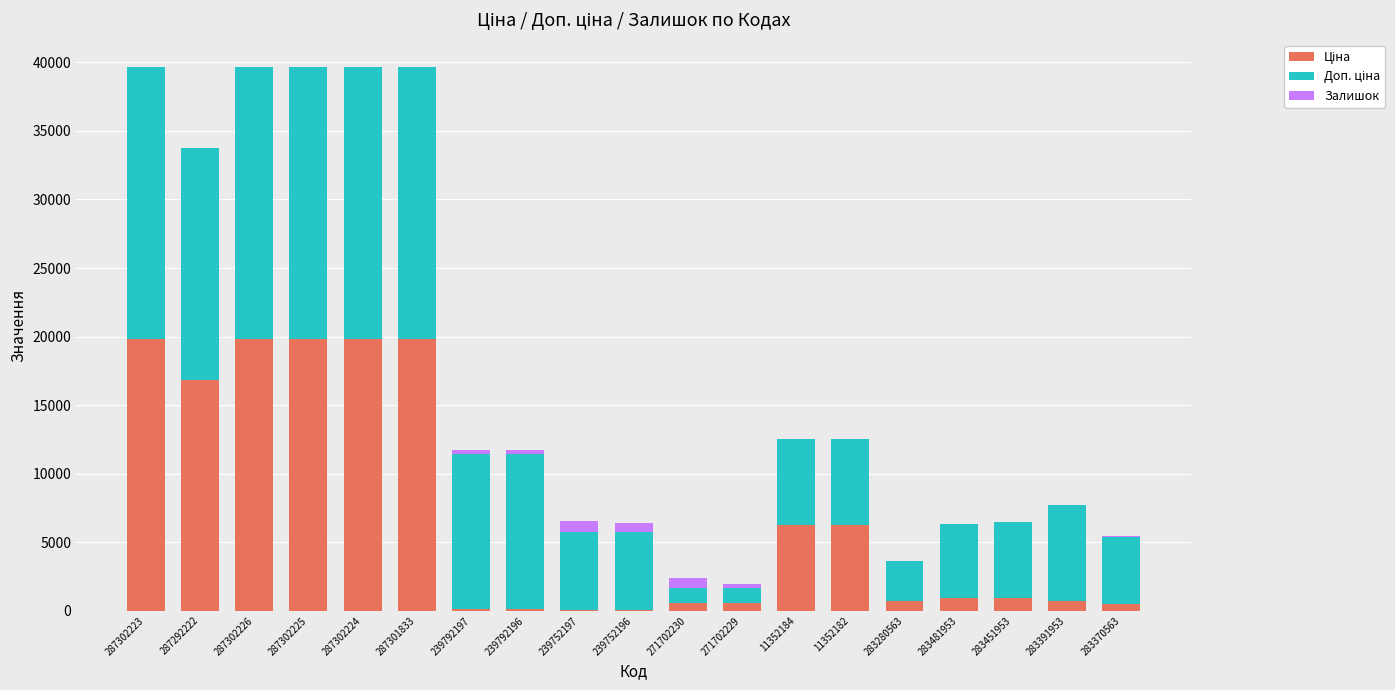

Which category has the lowest value in the Ціна series?

239752197